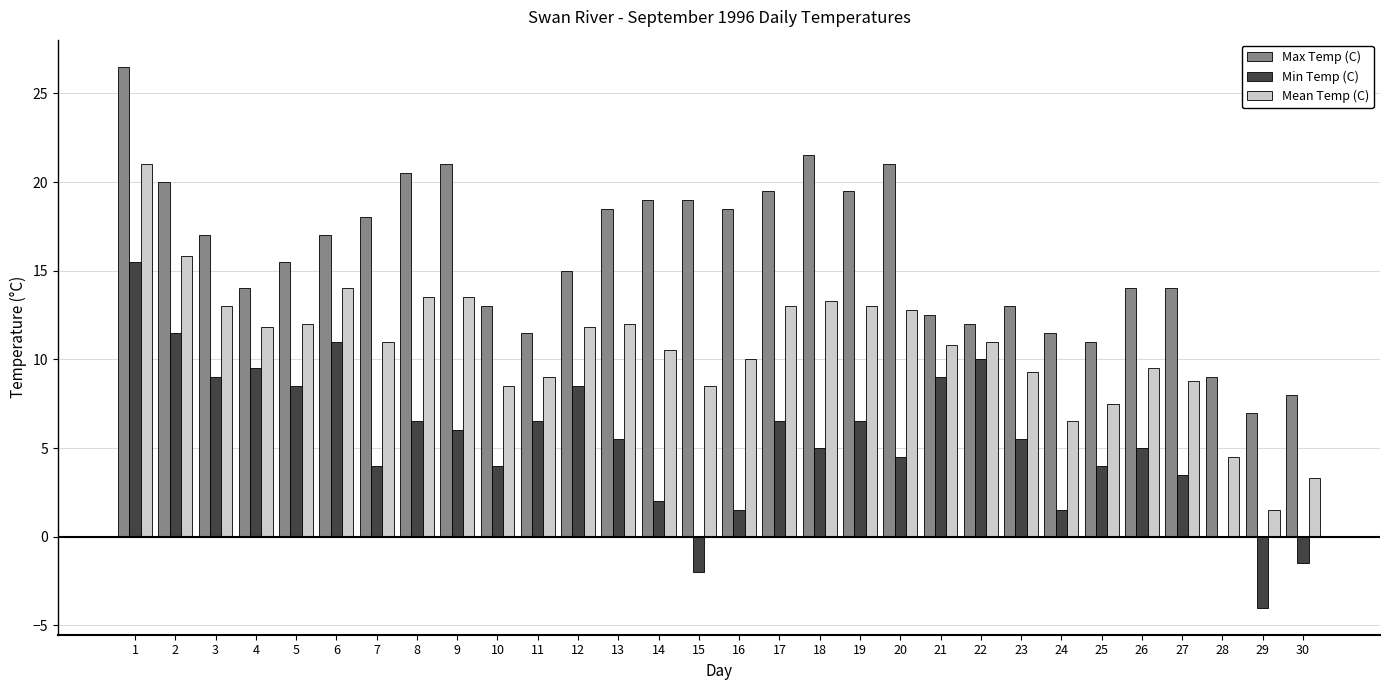

What is the difference between the Mean Temp (C) values at 19 and 26?

3.5